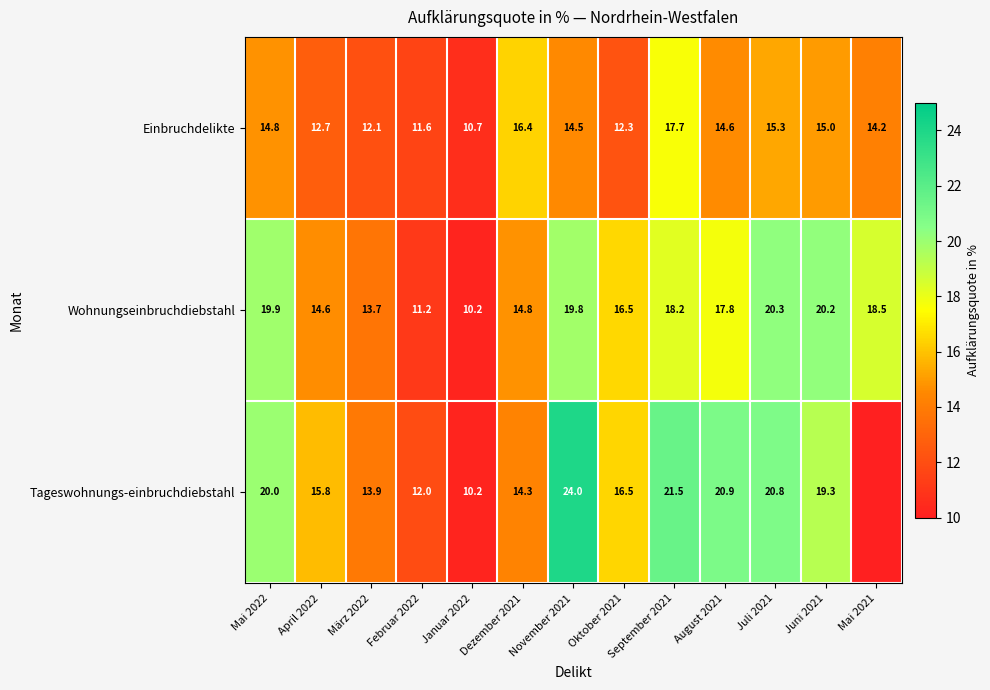

What is the difference between the maximum and second lowest values in the Wohnungseinbruchdiebstahl series?

9.1